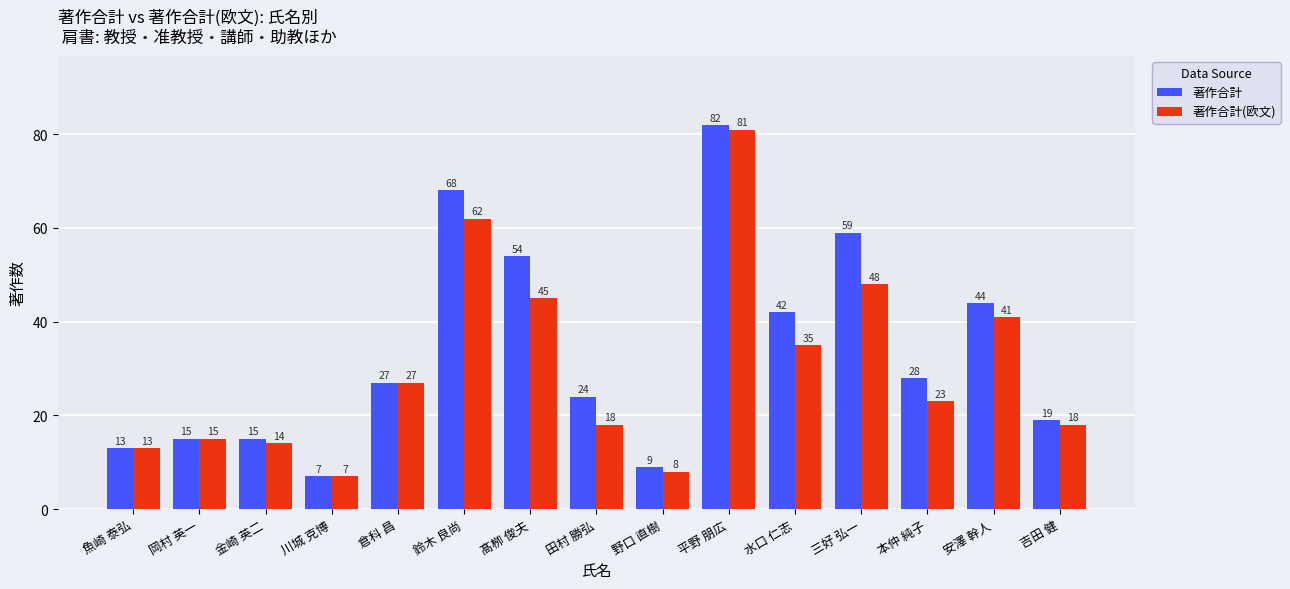

Between 倉科 昌 and 安澤 幹人, which series saw the biggest shift?

著作合計